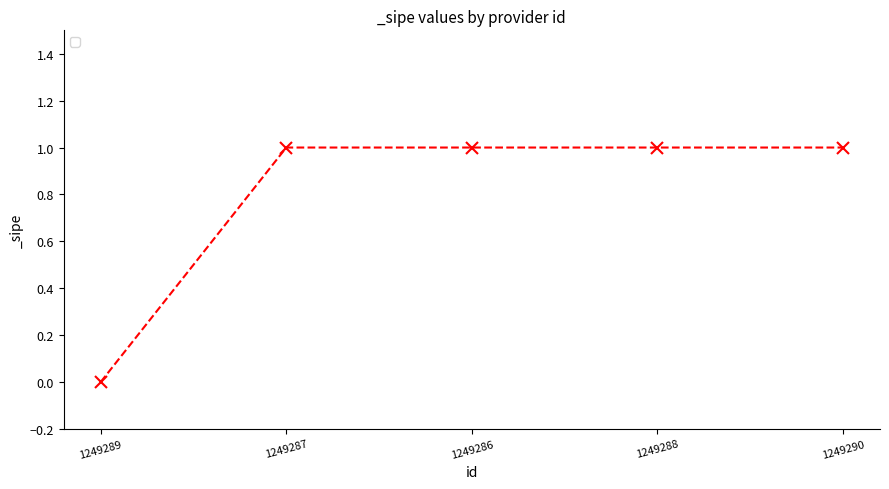

How many lines are shown in the chart?

1